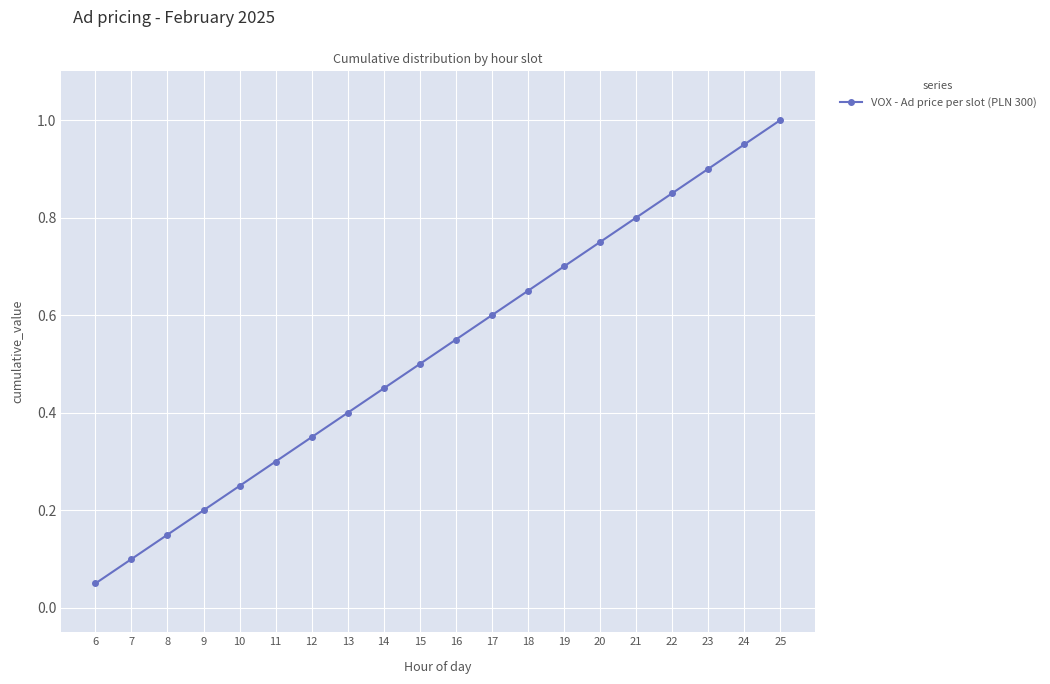

Where is the data nearest to the value 0?

6